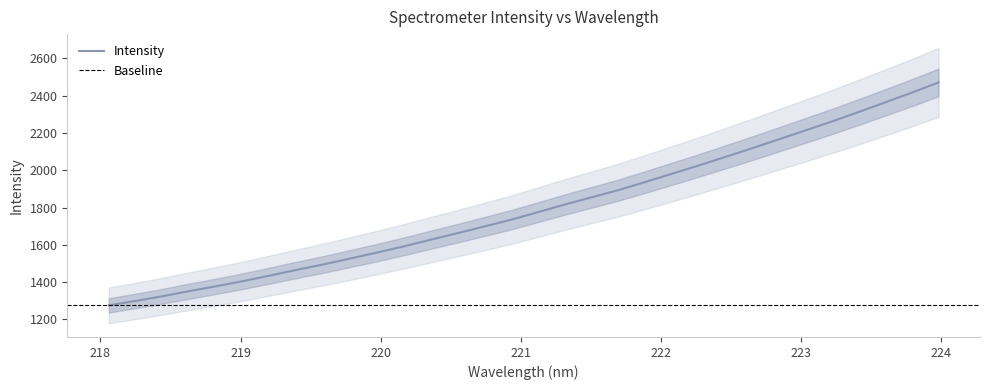

Count the number of values greater than 1774.

16